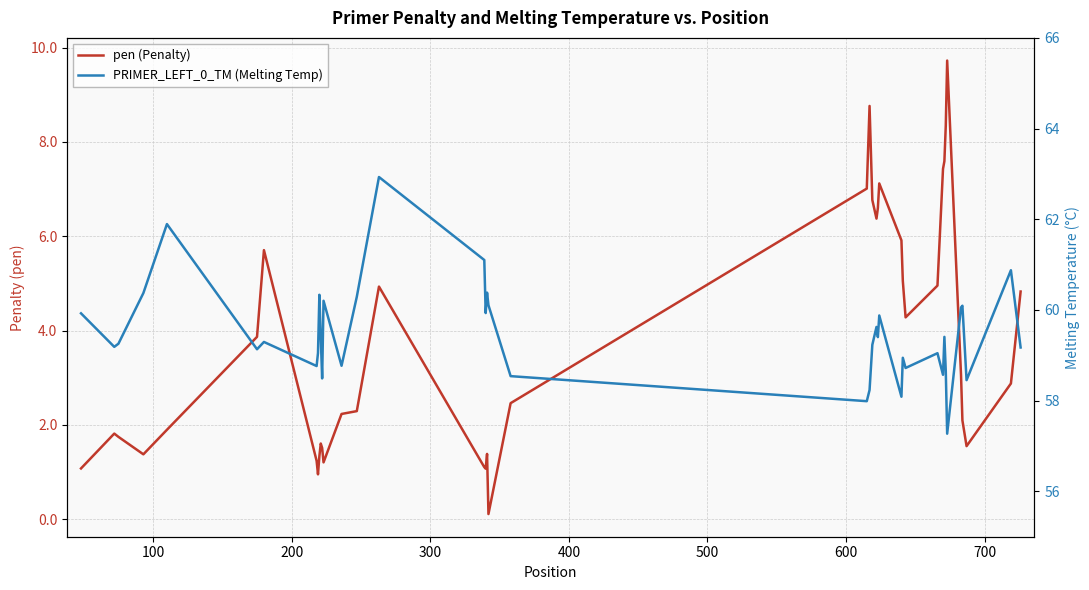

What is the maximum value for PRIMER_LEFT_0_TM (Melting Temp)?

62.9